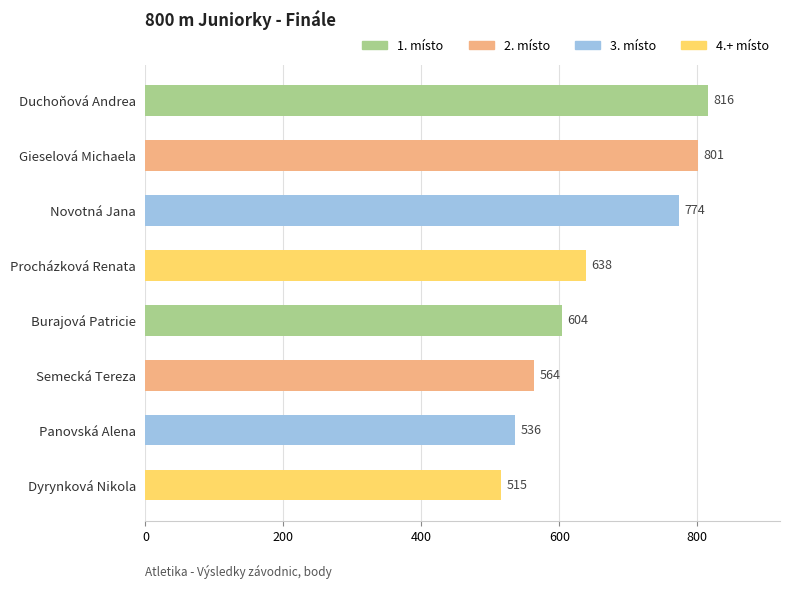

Reading top to bottom, what are all the values shown in this chart?

816	801	774	638	604	564	536	515